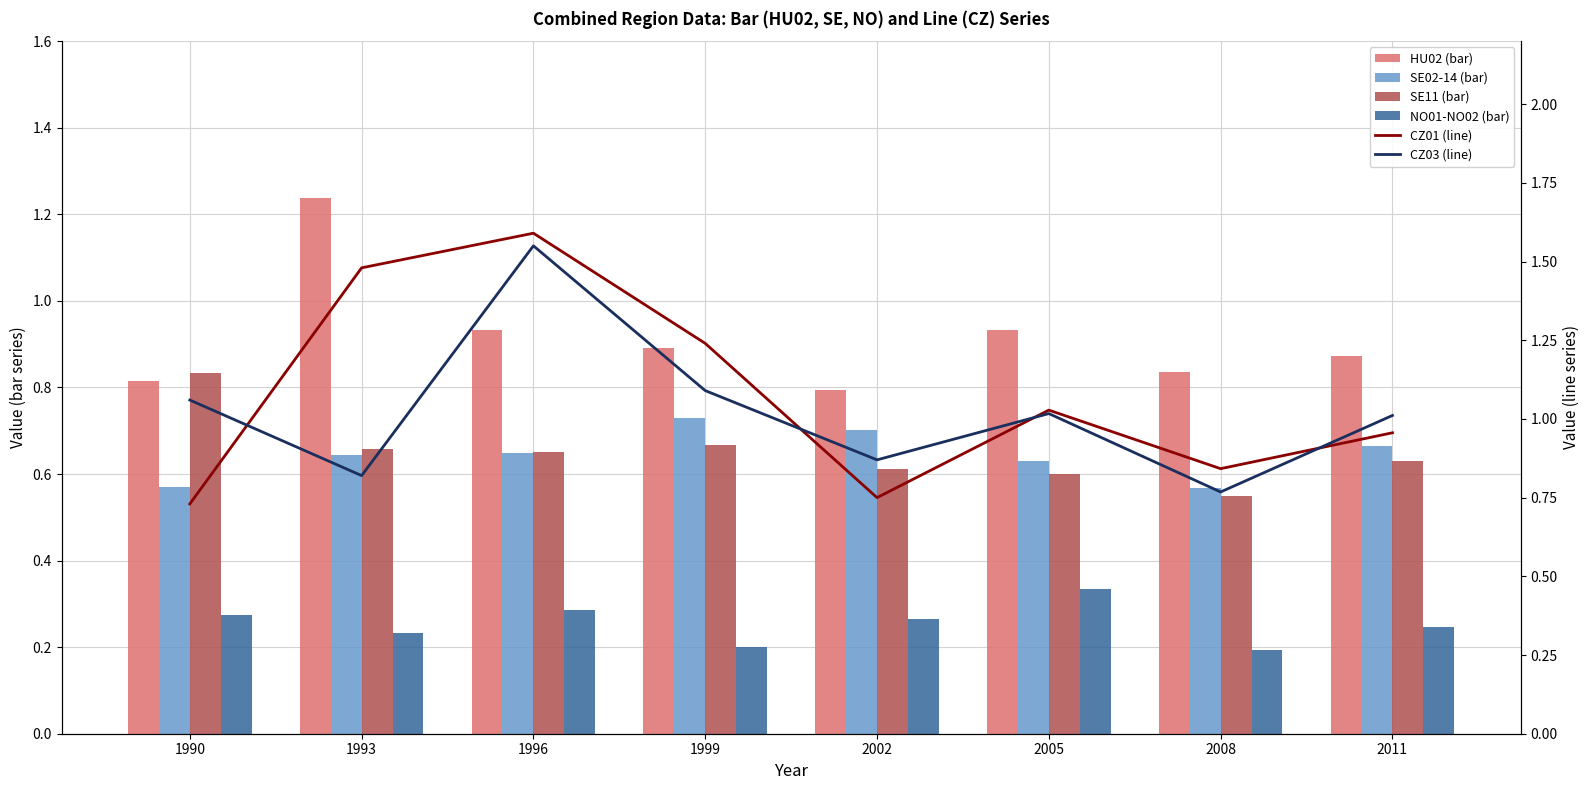

What are all the series names shown in the legend?

HU02 (bar), SE02-14 (bar), SE11 (bar), NO01-NO02 (bar), CZ01 (line), CZ03 (line)